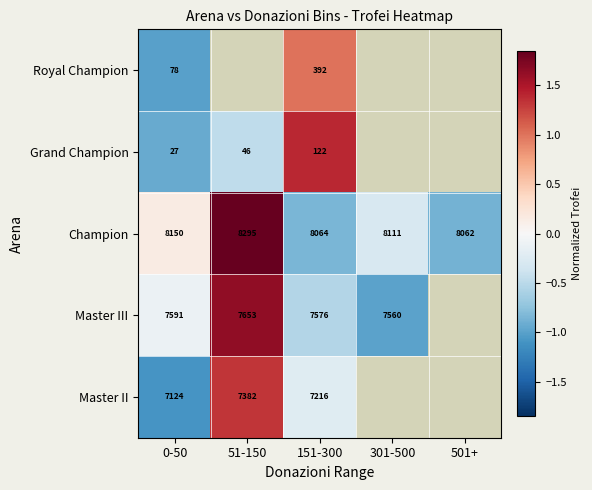

At how many categories does at least one series exceed 1?

2